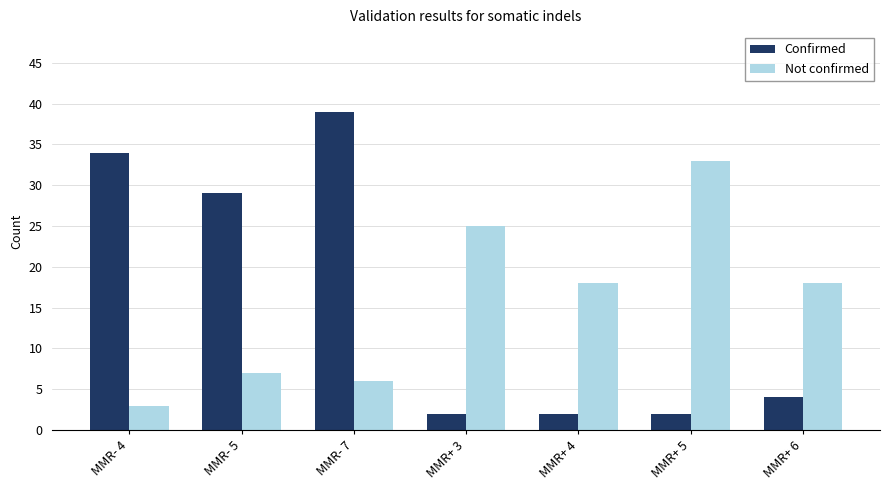

At which label does Confirmed first exceed 4?

MMR- 4